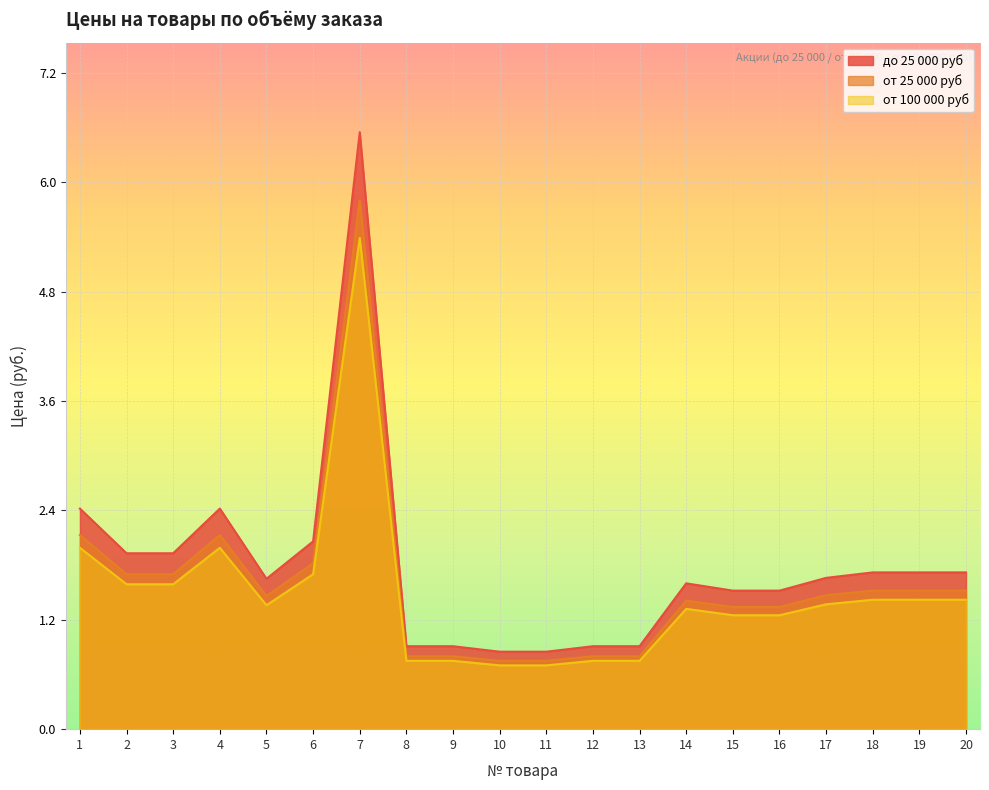

Reading left to right, transcribe all the data shown in this chart.

до 25 000 руб: 1=2.4	2=1.9	3=1.9	4=2.4	5=1.6	6=2.1	7=6.5	8=0.9	9=0.9	10=0.8	11=0.8	12=0.9	13=0.9	14=1.6	15=1.5	16=1.5	17=1.7	18=1.7	19=1.7	20=1.7
от 25 000 руб: 1=2.1	2=1.7	3=1.7	4=2.1	5=1.5	6=1.8	7=5.8	8=0.8	9=0.8	10=0.8	11=0.8	12=0.8	13=0.8	14=1.4	15=1.3	16=1.3	17=1.5	18=1.5	19=1.5	20=1.5
от 100 000 руб: 1=2.0	2=1.6	3=1.6	4=2.0	5=1.4	6=1.7	7=5.4	8=0.8	9=0.8	10=0.7	11=0.7	12=0.8	13=0.8	14=1.3	15=1.2	16=1.2	17=1.4	18=1.4	19=1.4	20=1.4